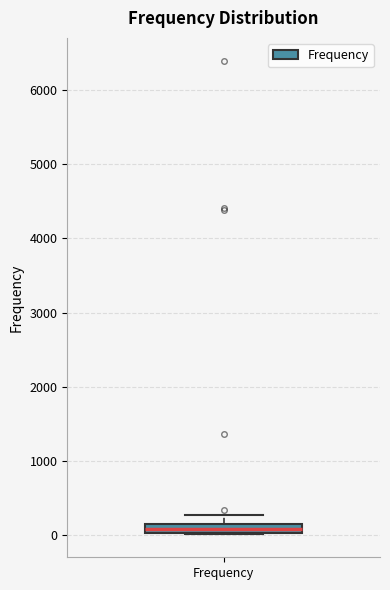

Where is the upper edge of the box for Frequency on the y-axis? The values are not printed on the chart, so give them approximately, as read against the axis.

100